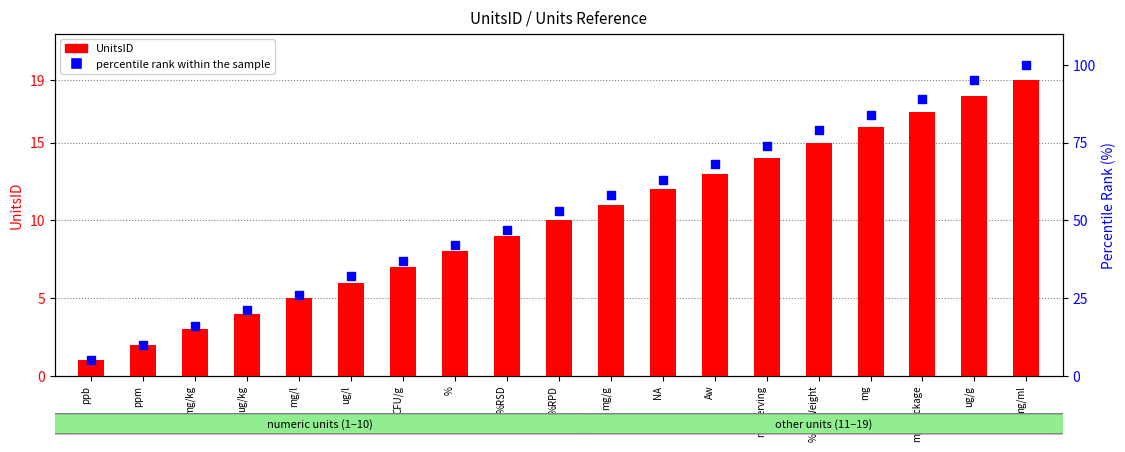

Which series contains the lowest Y value?

UnitsID